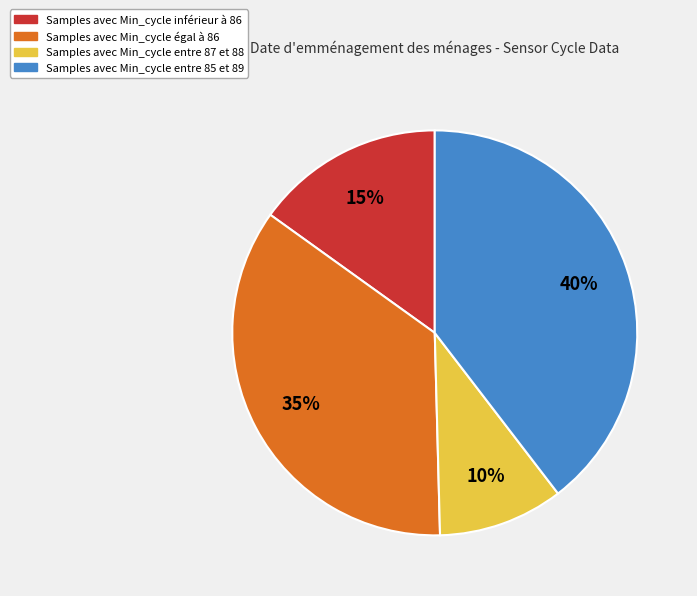

Does any single category account for the majority?

No